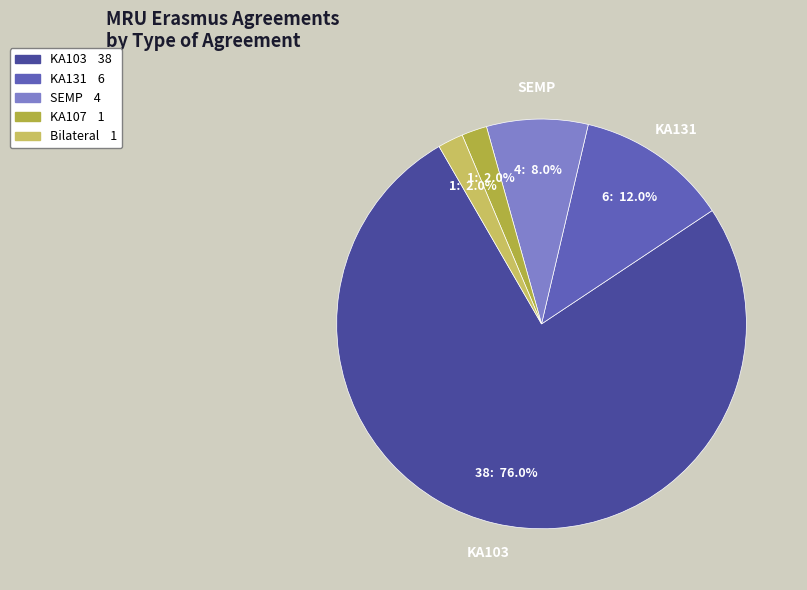

Is there a majority slice in this chart?

Yes